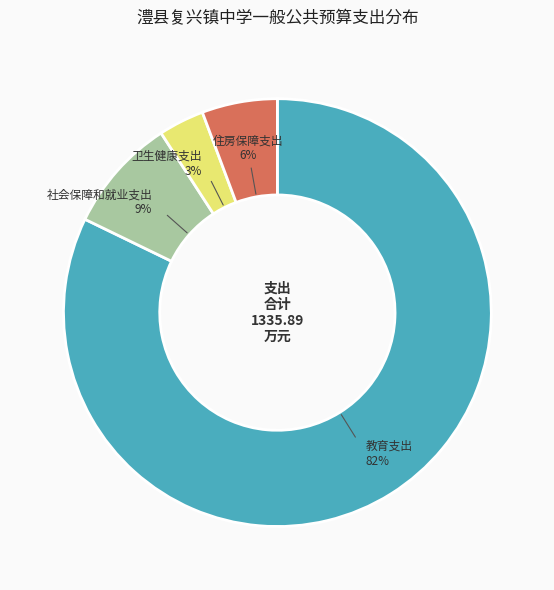

Rank the categories by value from highest to lowest.

教育支出, 社会保障和就业支出, 住房保障支出, 卫生健康支出